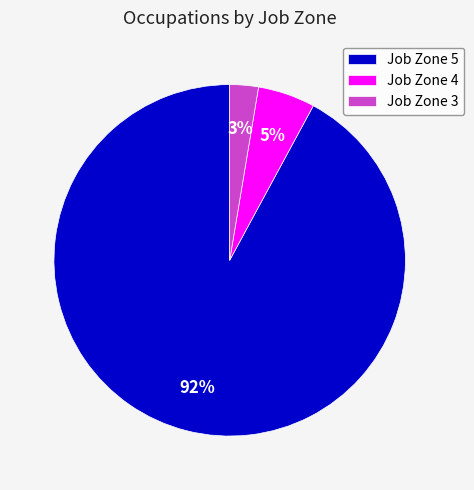

Does any single category account for the majority?

Yes